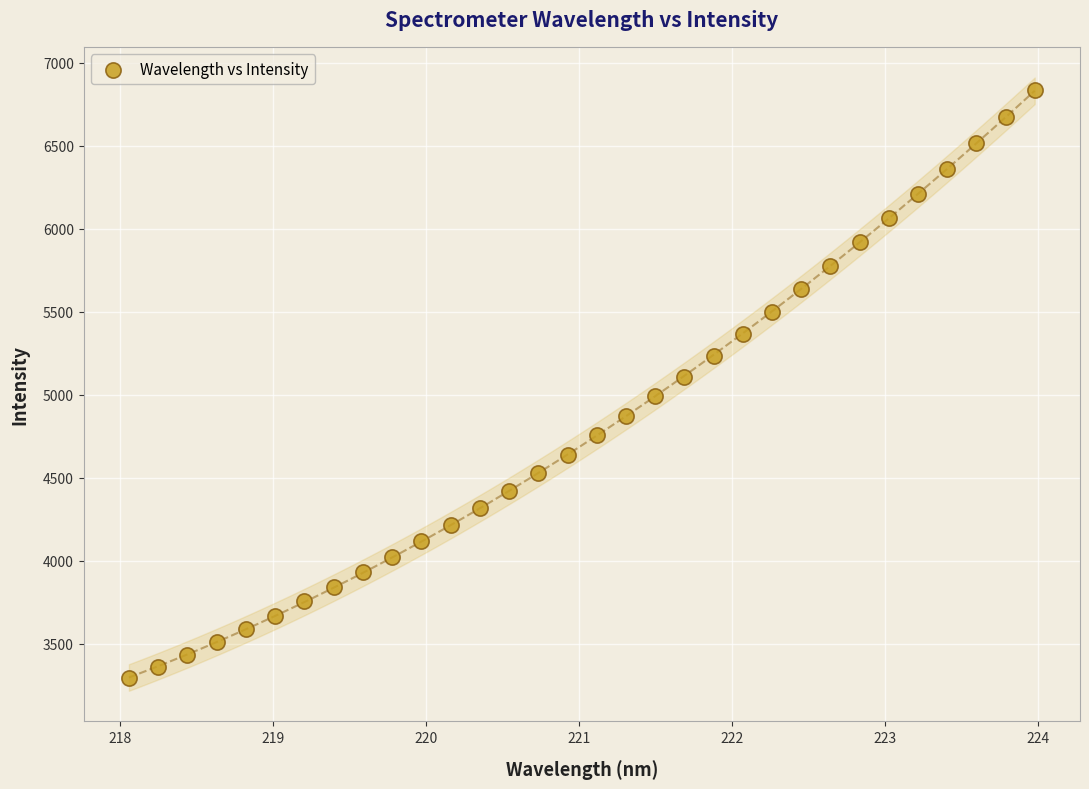

What is the range of X values (max minus min)?

5.9